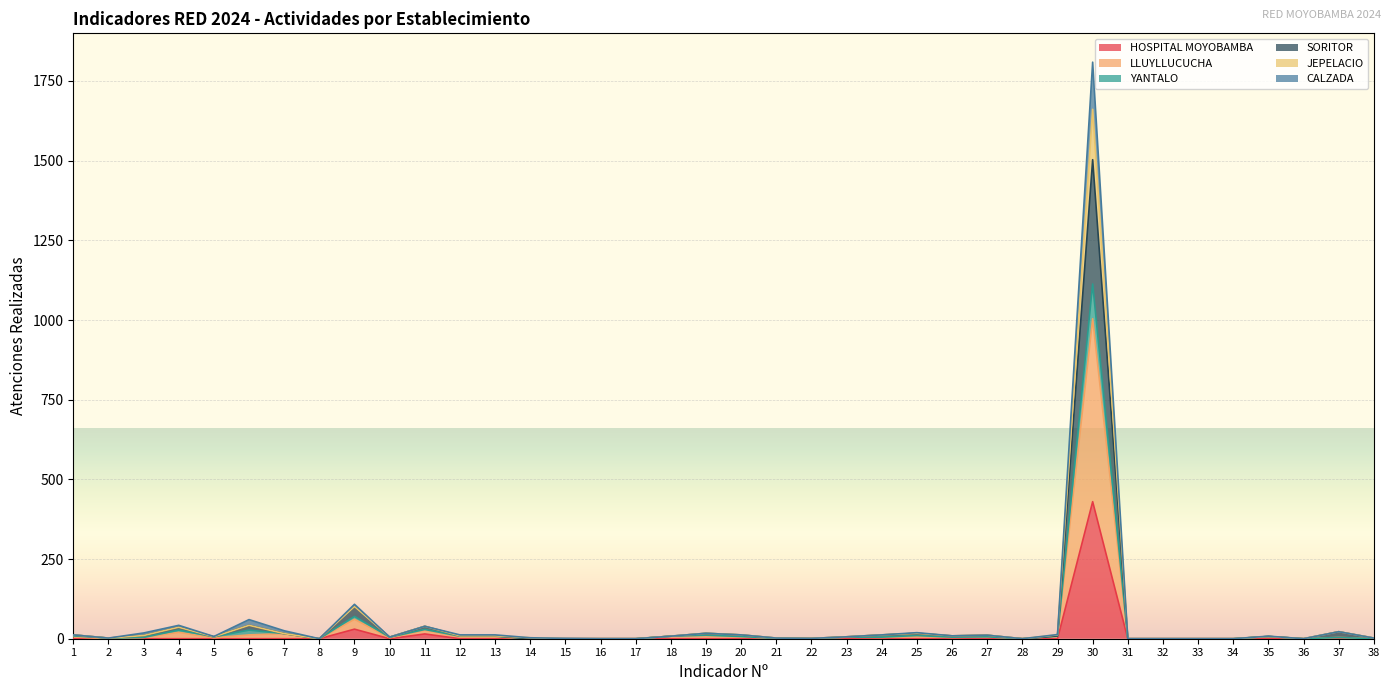

Between 6 and 20, which series saw the biggest shift?

YANTALO